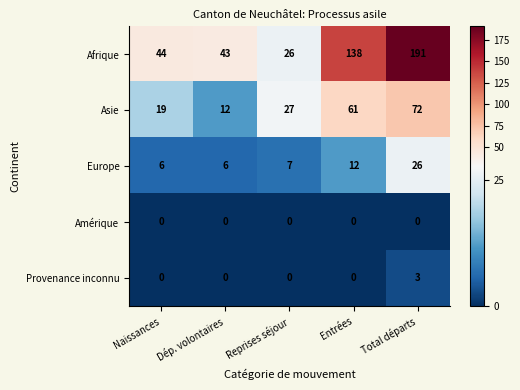

What is the maximum value shown in the chart?

191